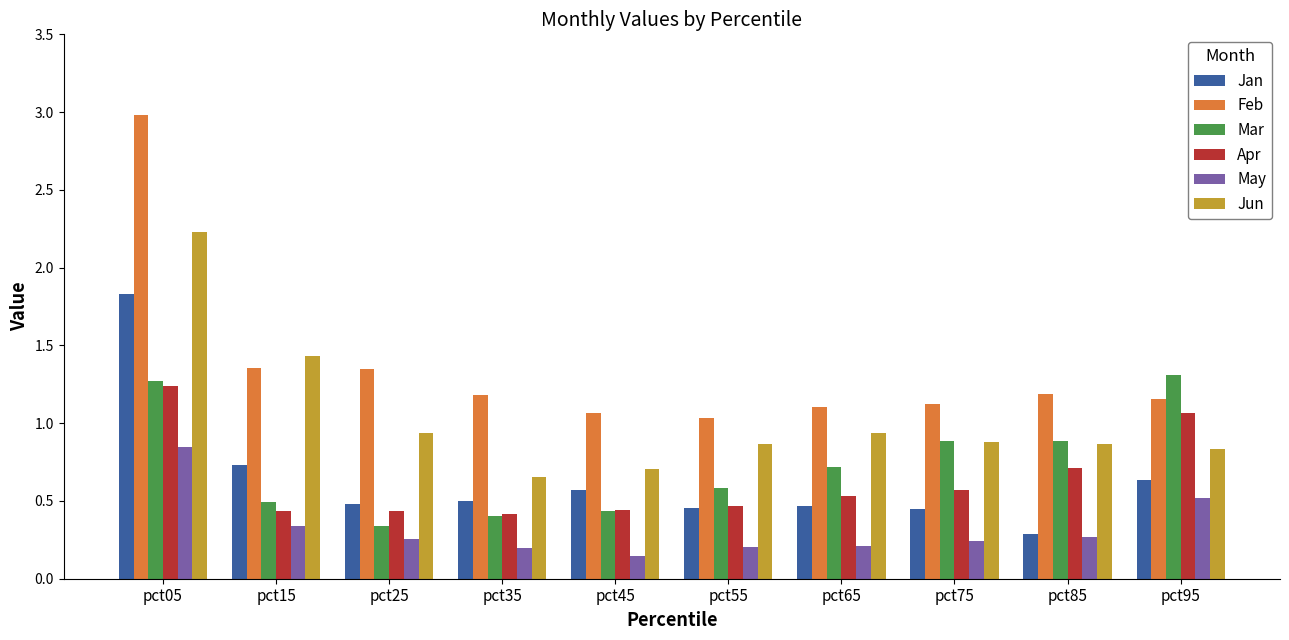

What is the maximum value shown in the chart?

3.0